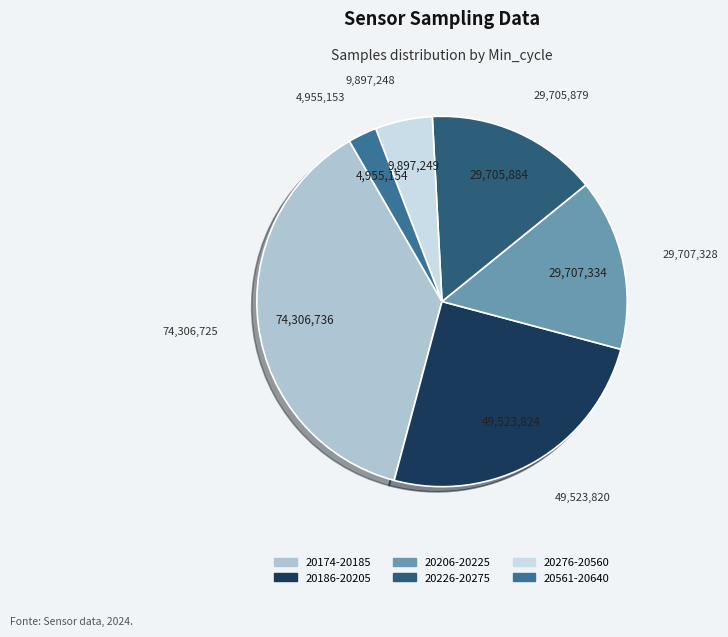

How many slices are in this pie chart?

6